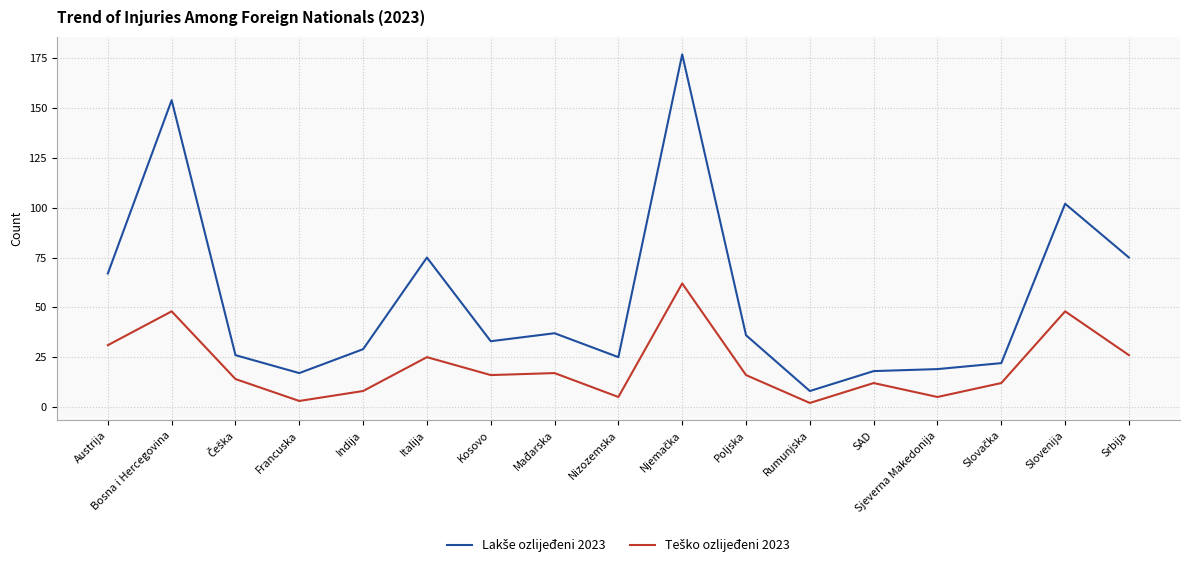

What is the total value across all series at Indija?

37